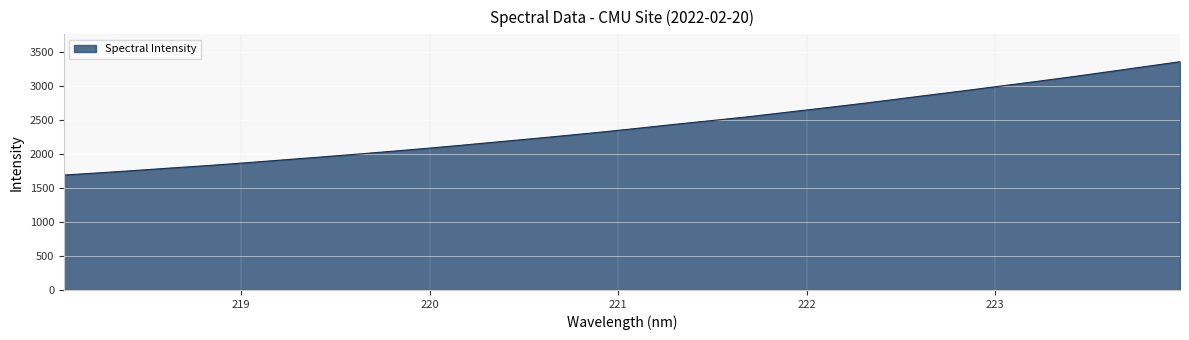

What is the greatest value displayed?

3361.8